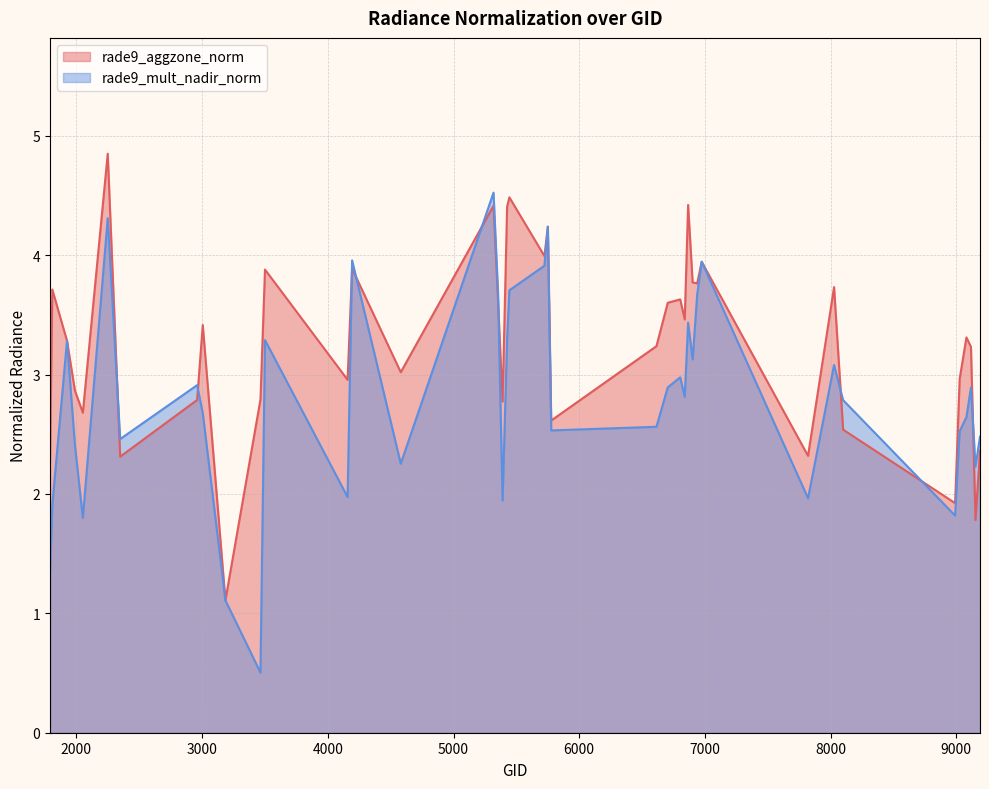

What are all the series names shown in the legend?

rade9_aggzone_norm, rade9_mult_nadir_norm